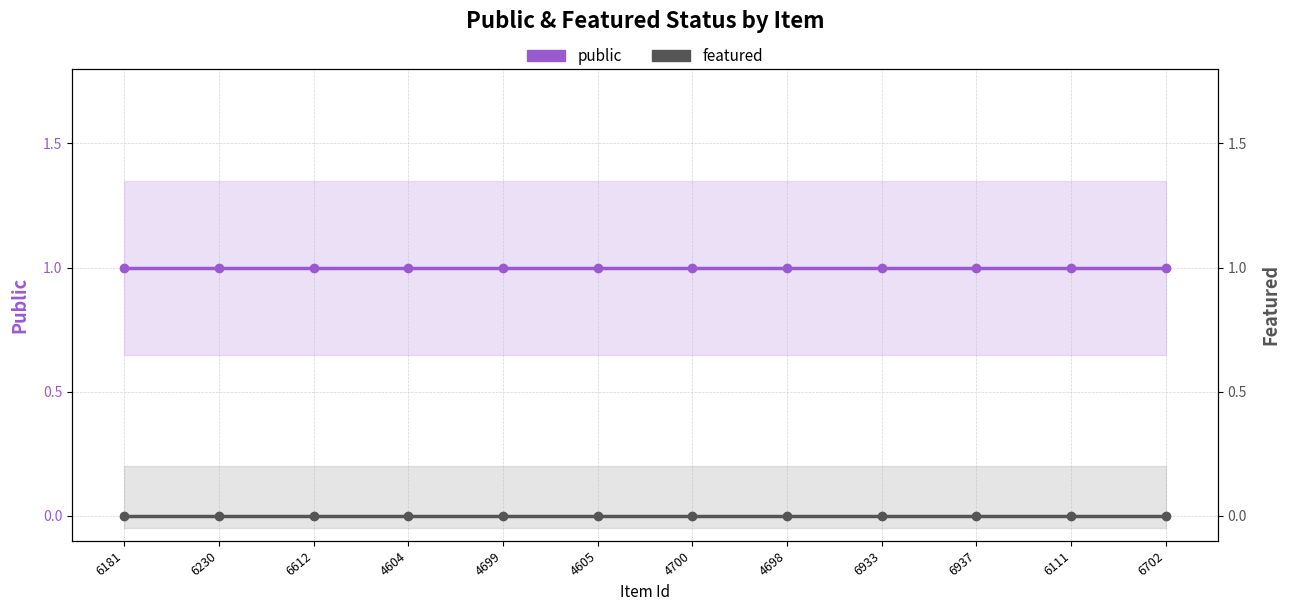

Reading left to right, list all the values displayed in this chart.

public: 6181=1	6230=1	6612=1	4604=1	4699=1	4605=1	4700=1	4698=1	6933=1	6937=1	6111=1	6702=1
featured: 6181=0	6230=0	6612=0	4604=0	4699=0	4605=0	4700=0	4698=0	6933=0	6937=0	6111=0	6702=0